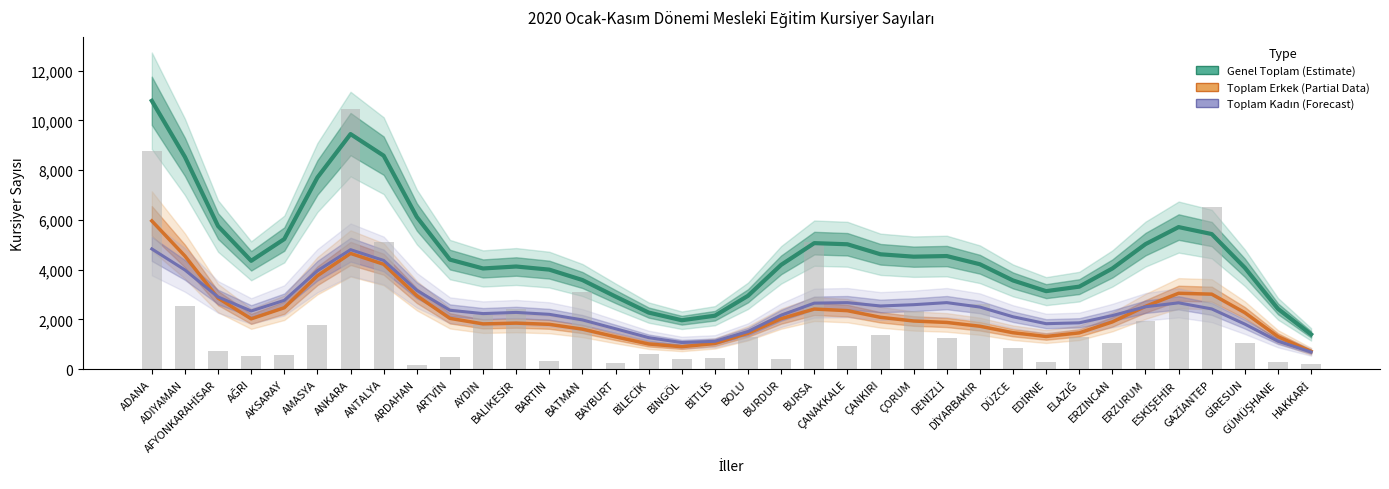

What is the maximum value shown in the chart?

10789.7